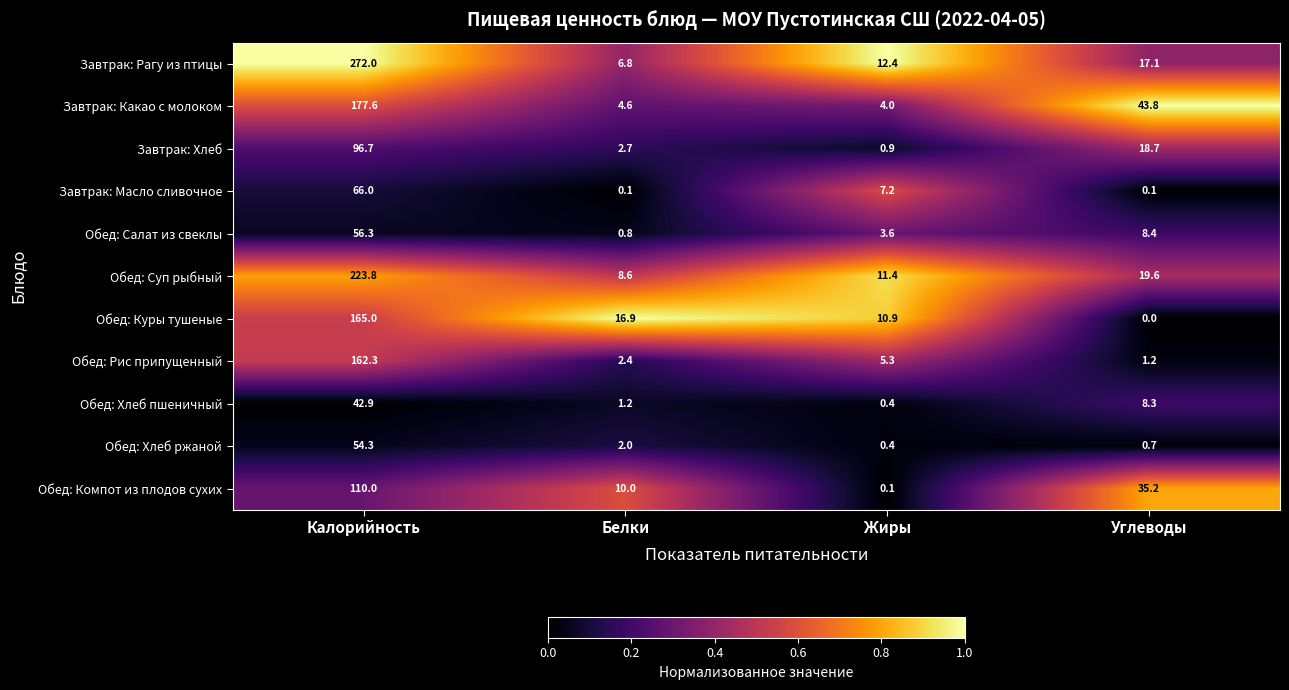

At which category does the chart reach its peak across all series?

Калорийность